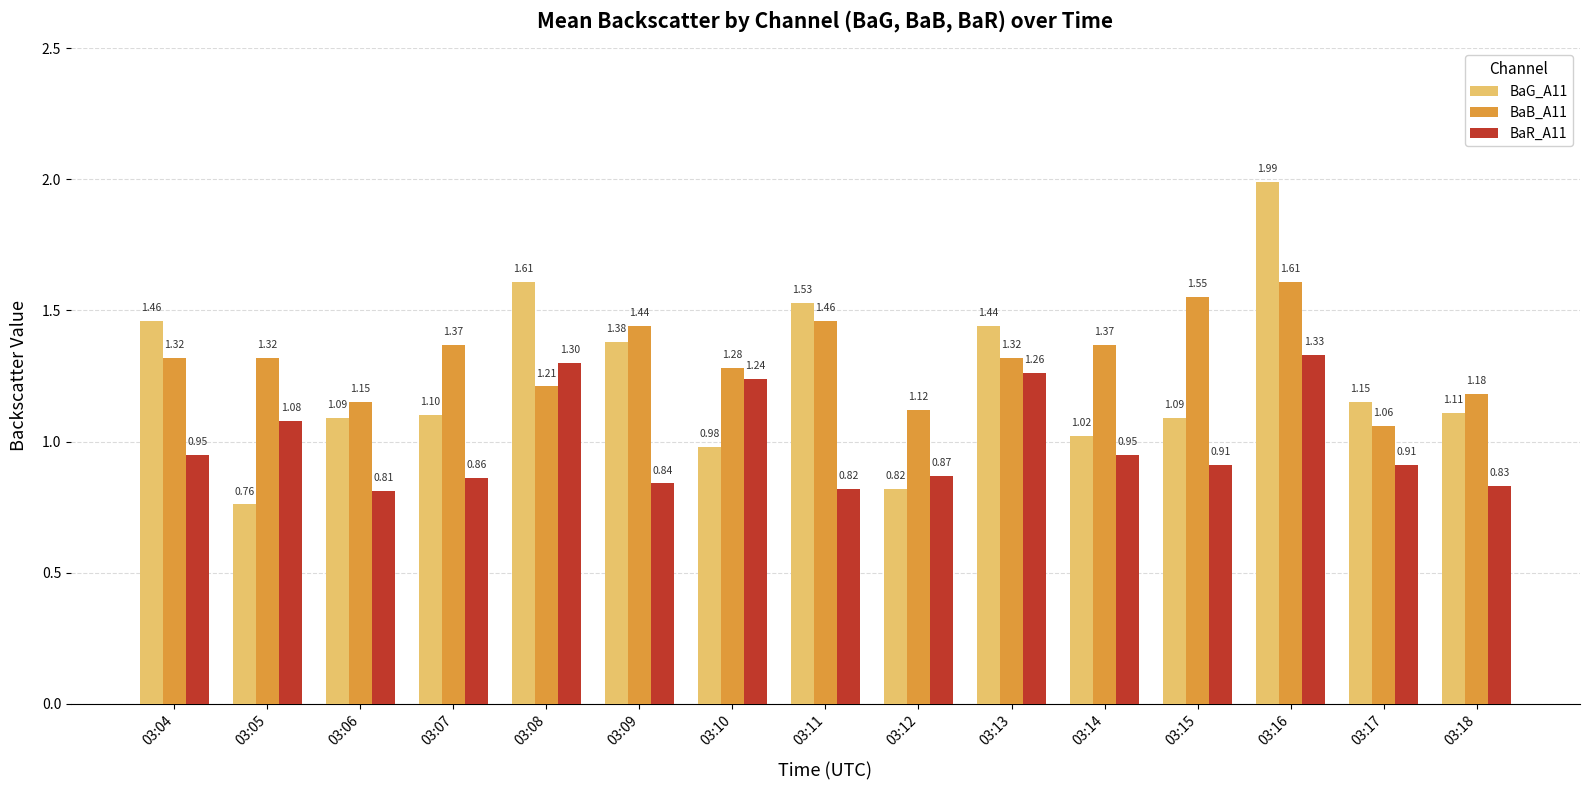

Between 03:11 and 03:12, which series saw the biggest shift?

BaG_A11